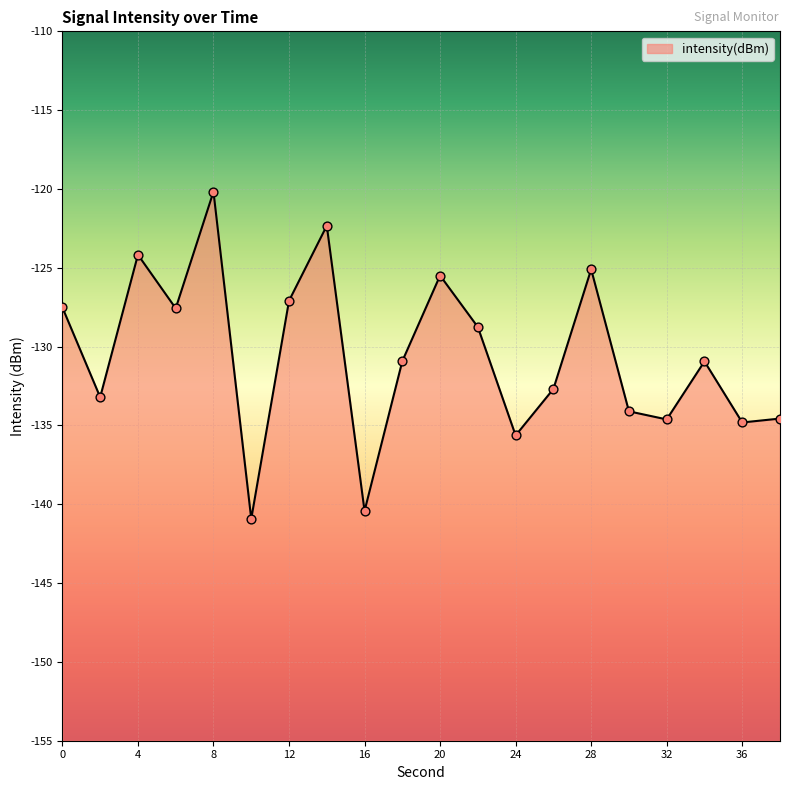

What is the change in value from 6 to 36?

-7.2